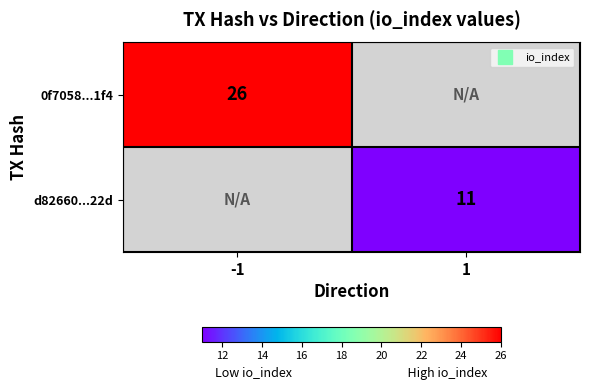

What is the smallest value displayed?

11.0